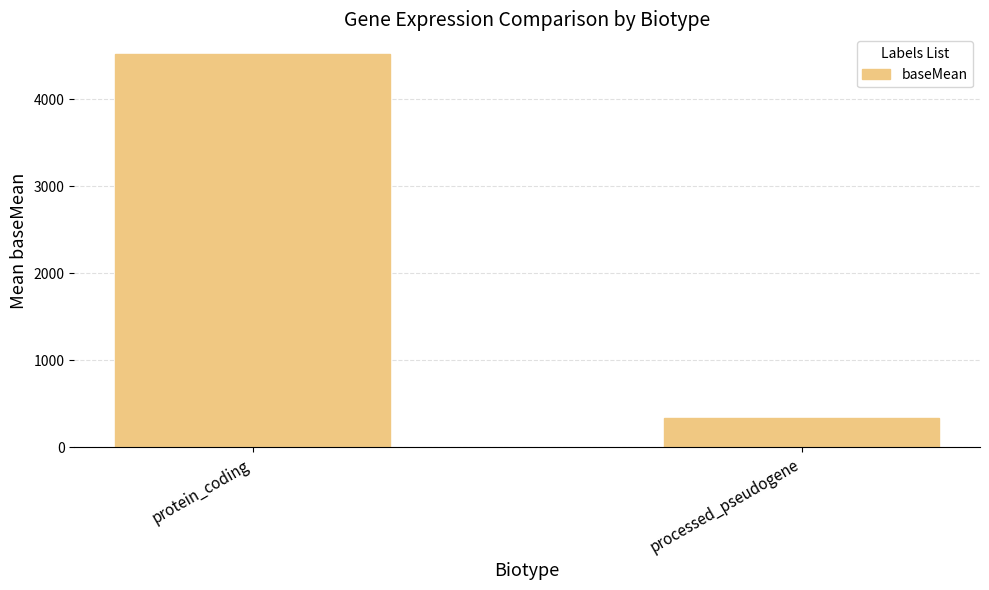

What is the difference between the values at protein_coding and processed_pseudogene?

4179.8